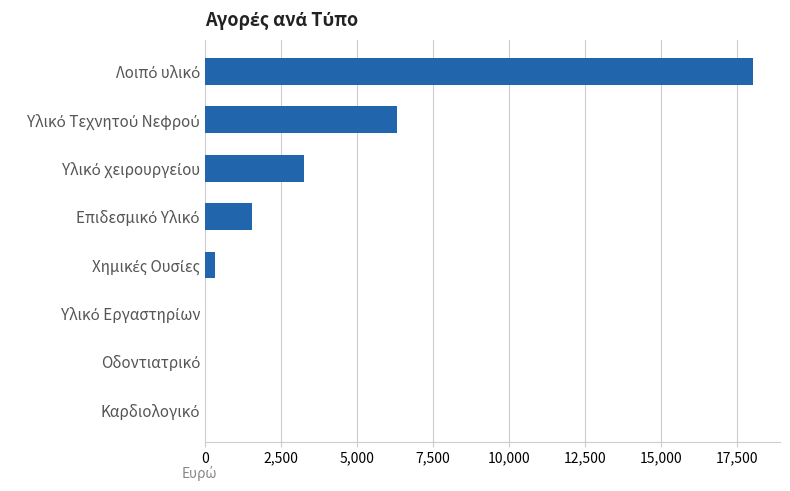

What is the greatest value displayed?

18028.8